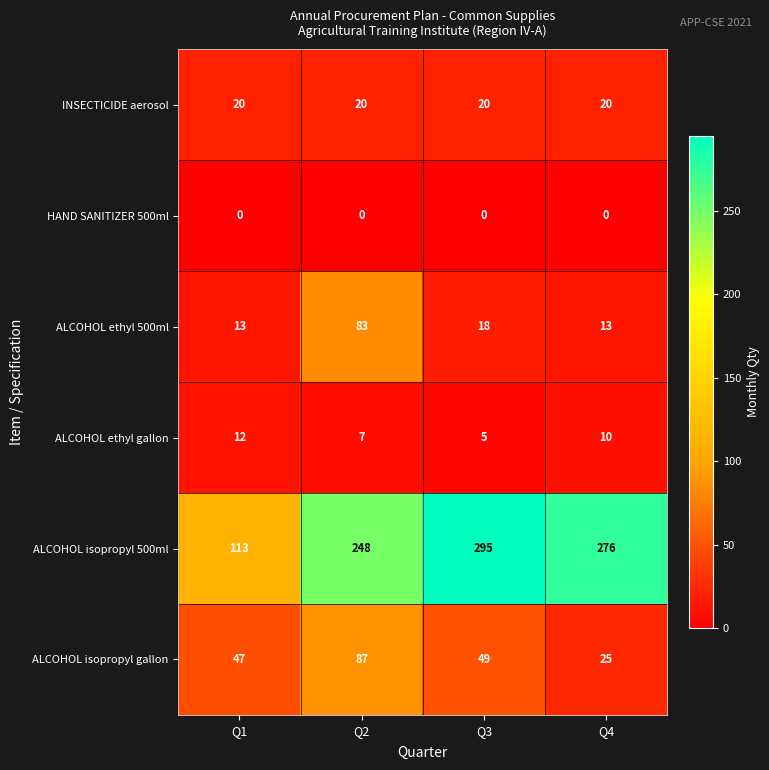

Is the value of HAND SANITIZER 500ml at Q3 greater than the value of ALCOHOL ethyl 500ml at Q1?

No